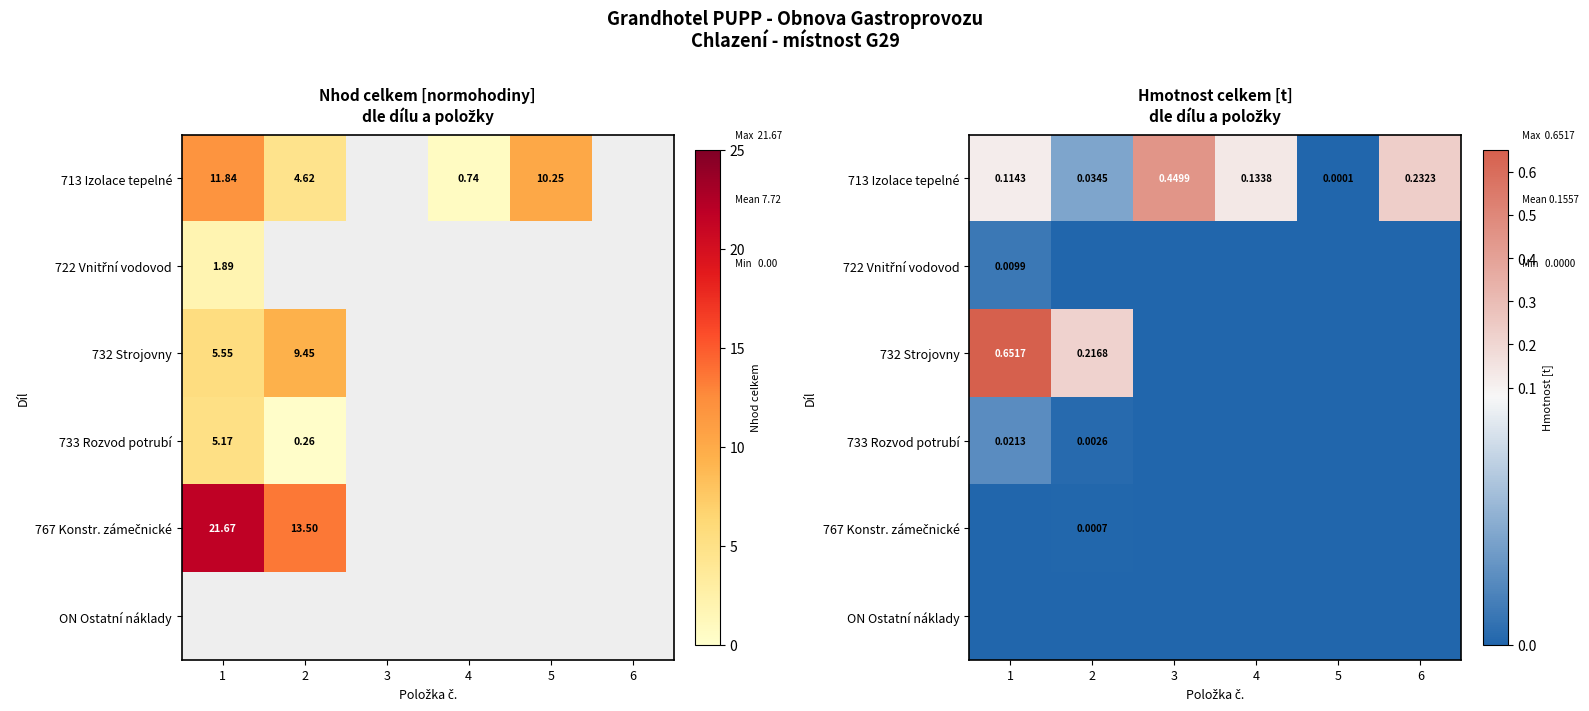

Is the value of 713 Izolace tepelné at 4 greater than the value of 767 Konstr. zámečnické at 2?

Yes